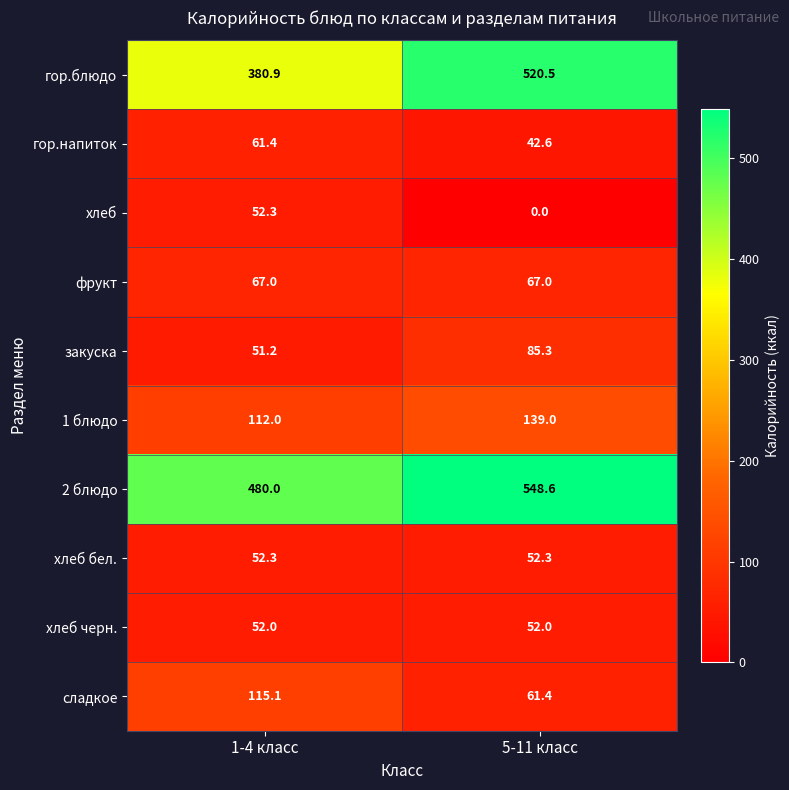

At which label does гор.блюдо reach its peak?

5-11 класс